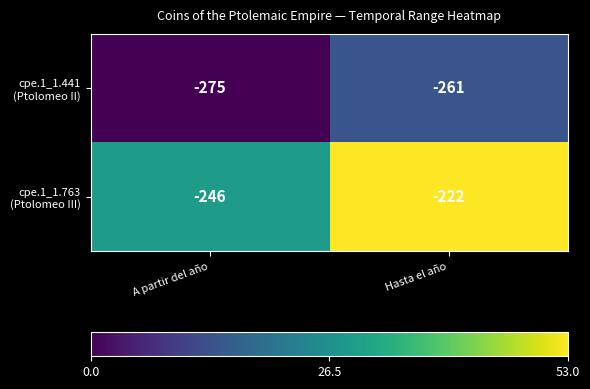

At which category is the sum across all series the highest?

Hasta el año